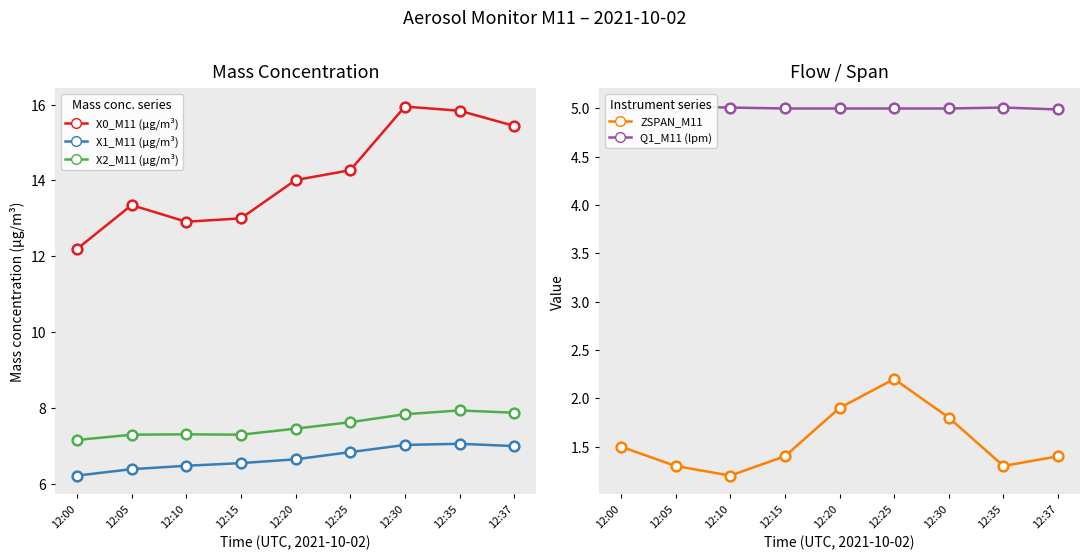

What is the difference between the second highest and second lowest values in the ZSPAN_M11 series?

0.6